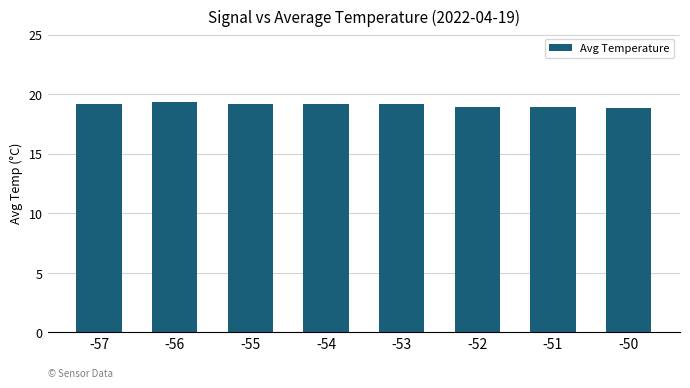

What is the value of the 3rd bar from the left?

19.2